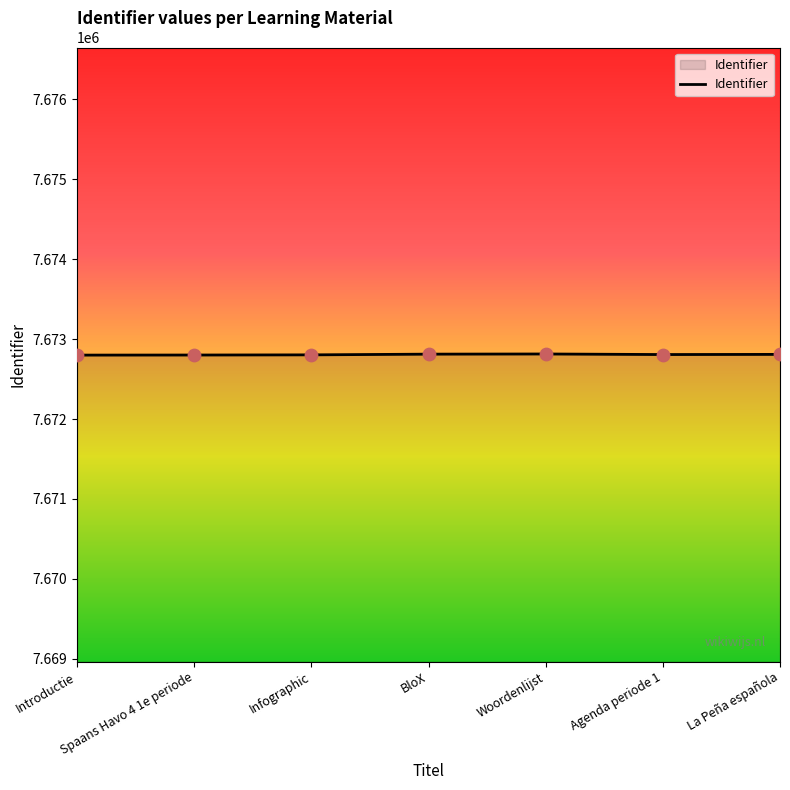

Approximately how many times larger is the value at Agenda periode 1 compared to Spaans Havo 4 1e periode?

1.0